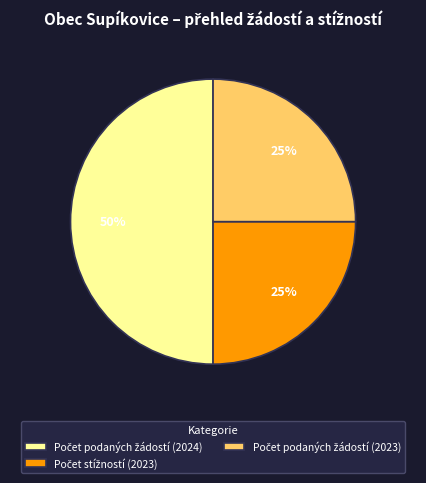

To the nearest percent, what is the average slice percentage?

33%